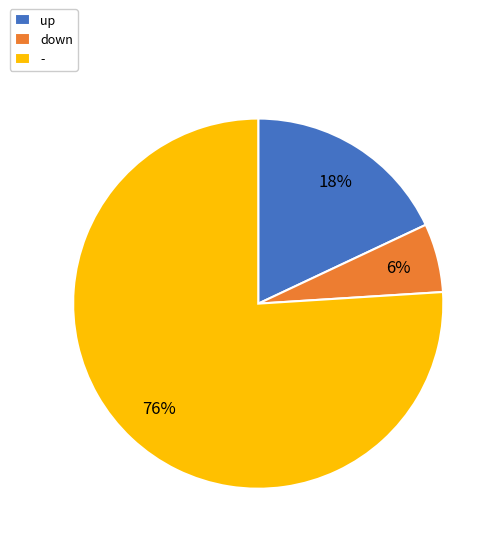

True or false: down accounts for 6% of the total.

True